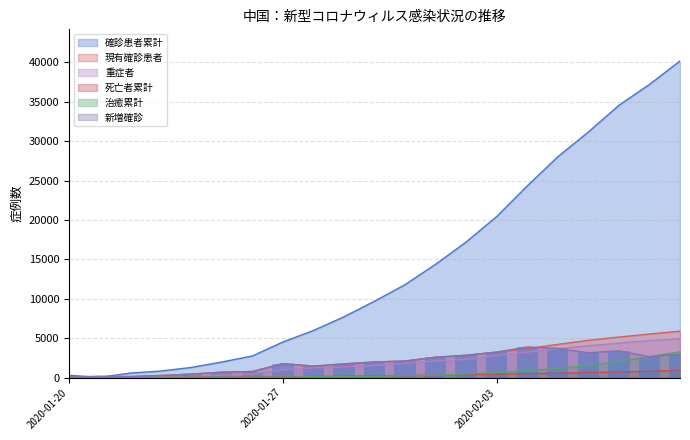

Is the value of 現有確診患者 at 43855 greater than the value of 新増確診 at 43855?

No